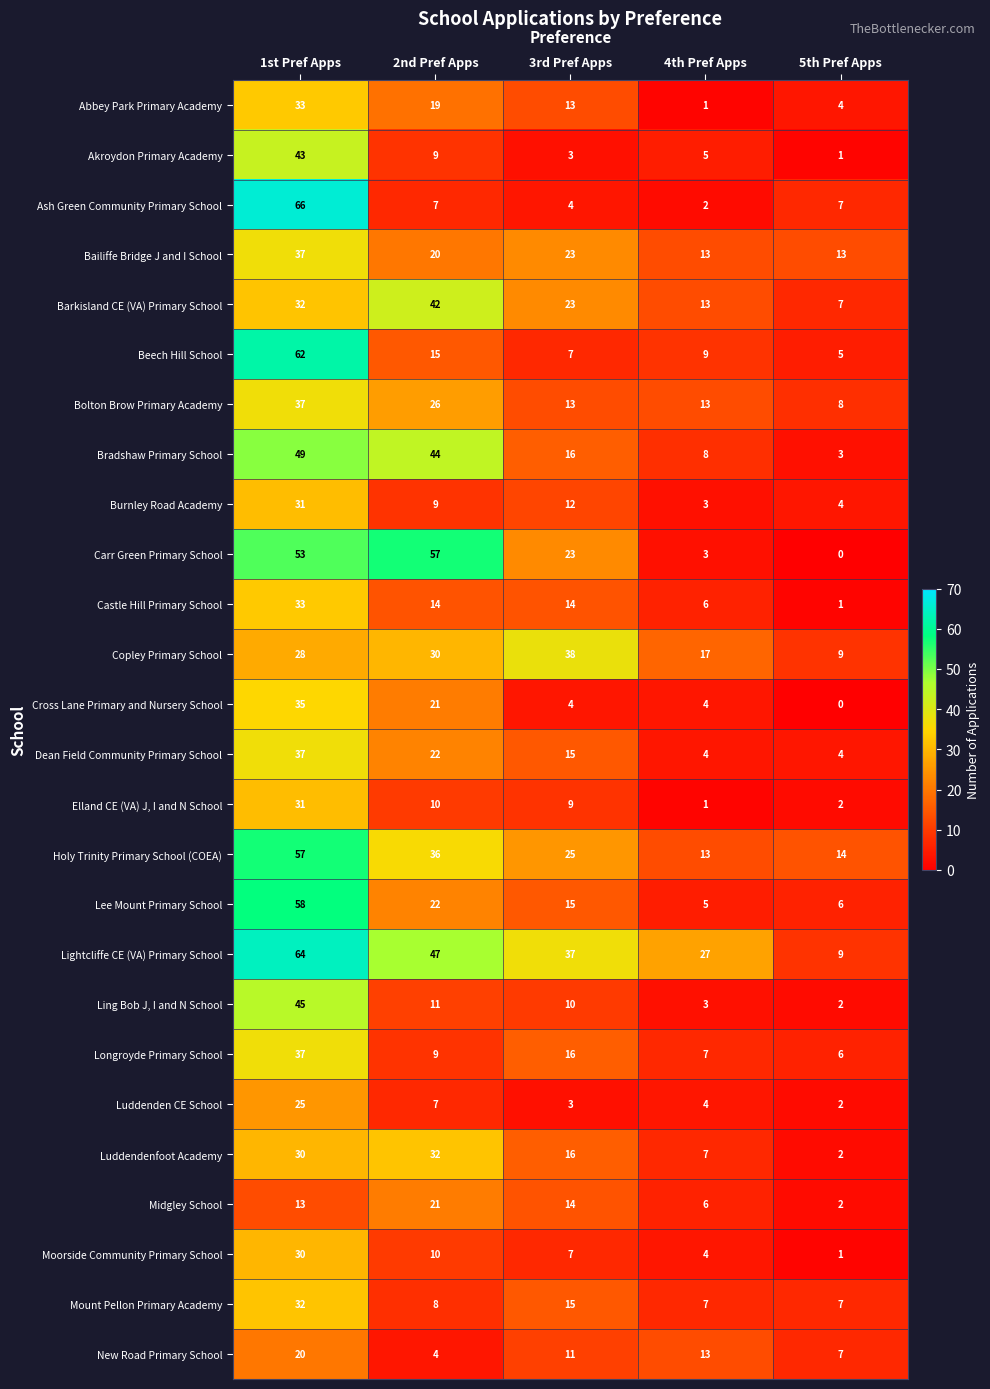

What is the spread (max minus min) of values at 5th Pref Apps?

14